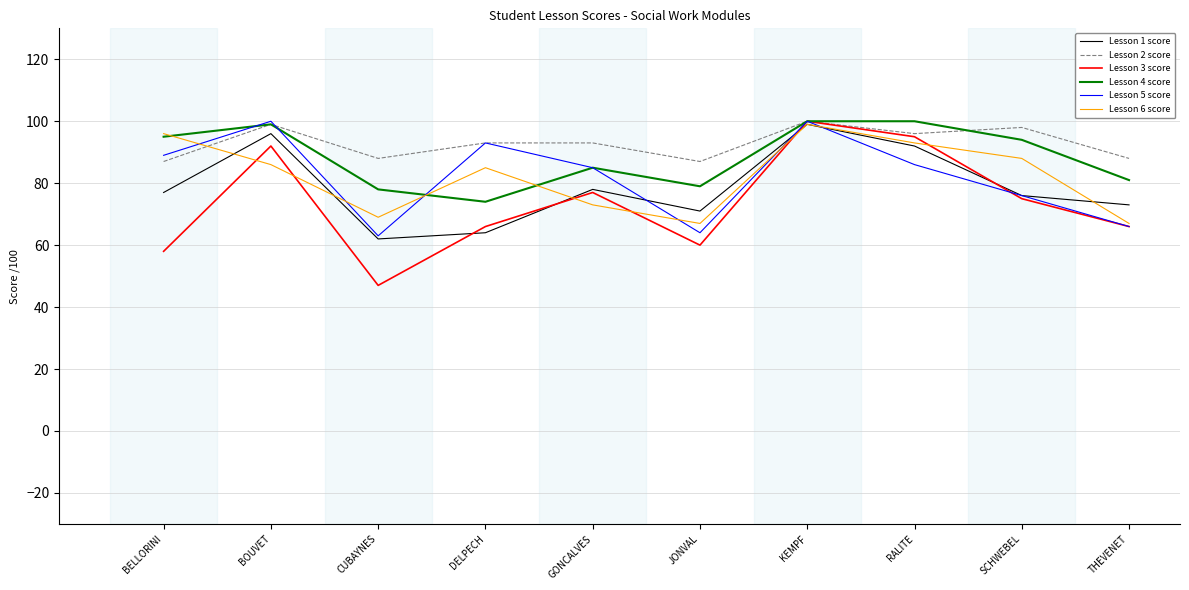

What is the difference between the highest and lowest values at BELLORINI?

38